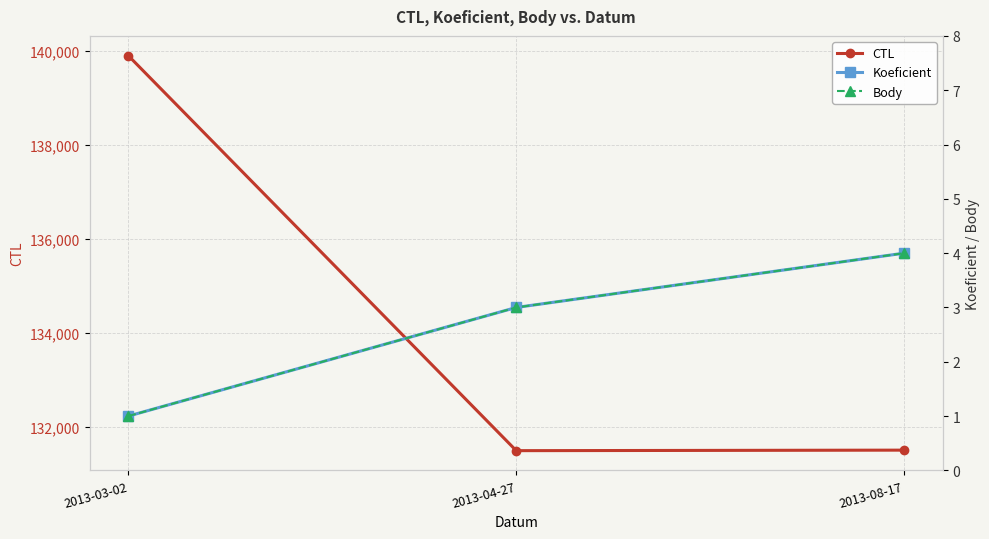

Reading right to left, extract all data points from this chart.

CTL: 2013-08-17=131512	2013-04-27=131501	2013-03-02=139907
Koeficient: 2013-08-17=4	2013-04-27=3	2013-03-02=1
Body: 2013-08-17=4	2013-04-27=3	2013-03-02=1